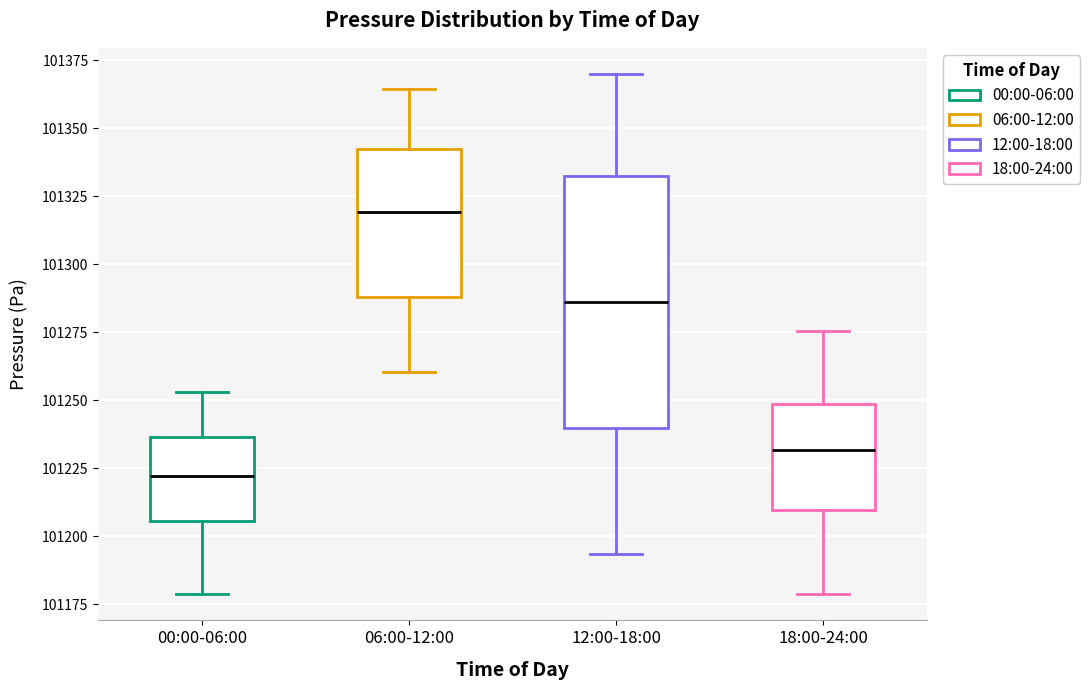

Reading left to right, read every box against the y-axis: the position of its median line, the range the box covers, and the ends of its whiskers. The values are not printed on the chart, so give them approximately, as read against the axis.

00:00-06:00: median 101220, box 101205 to 101235, whiskers 101180 to 101255
06:00-12:00: median 101320, box 101290 to 101340, whiskers 101260 to 101365
12:00-18:00: median 101285, box 101240 to 101330, whiskers 101195 to 101370
18:00-24:00: median 101230, box 101210 to 101250, whiskers 101180 to 101275